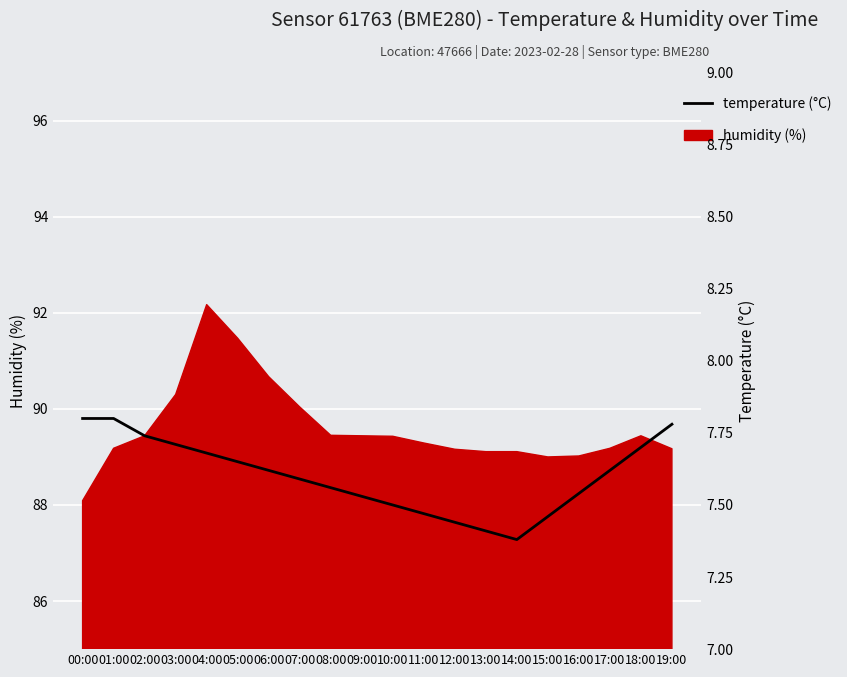

Reading left to right, extract all data points from this chart.

00:00=7.8	01:00=7.8	02:00=7.7	03:00=7.7	04:00=7.7	05:00=7.7	06:00=7.6	07:00=7.6	08:00=7.6	09:00=7.5	10:00=7.5	11:00=7.5	12:00=7.4	13:00=7.4	14:00=7.4	15:00=7.5	16:00=7.5	17:00=7.6	18:00=7.7	19:00=7.8